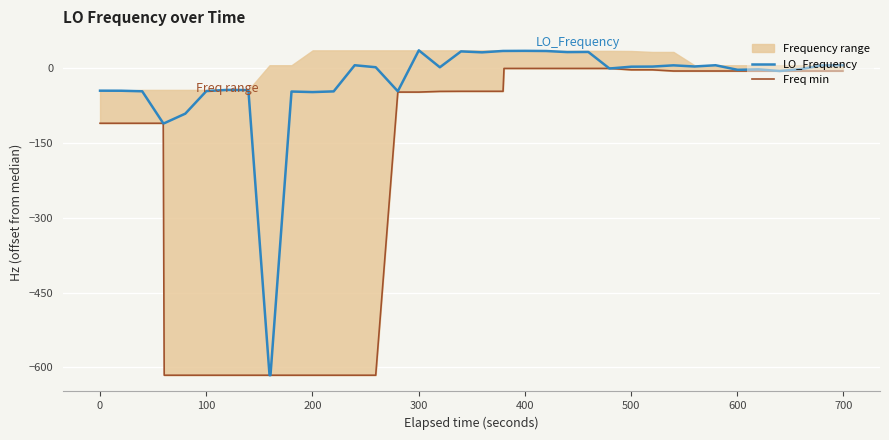

How many data points in Freq min are above -45?

18